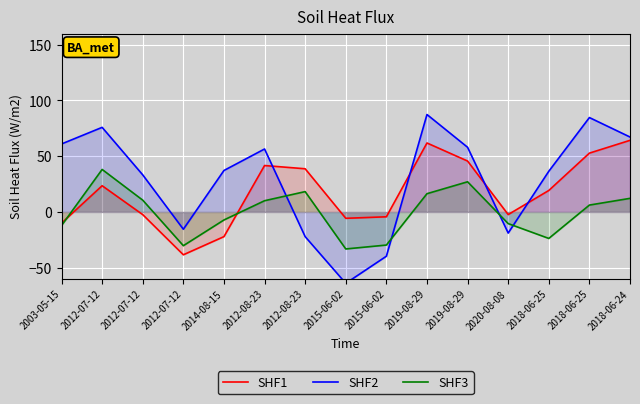

Where do SHF2 and SHF3 first cross each other?

2012-08-23 and 2012-08-23